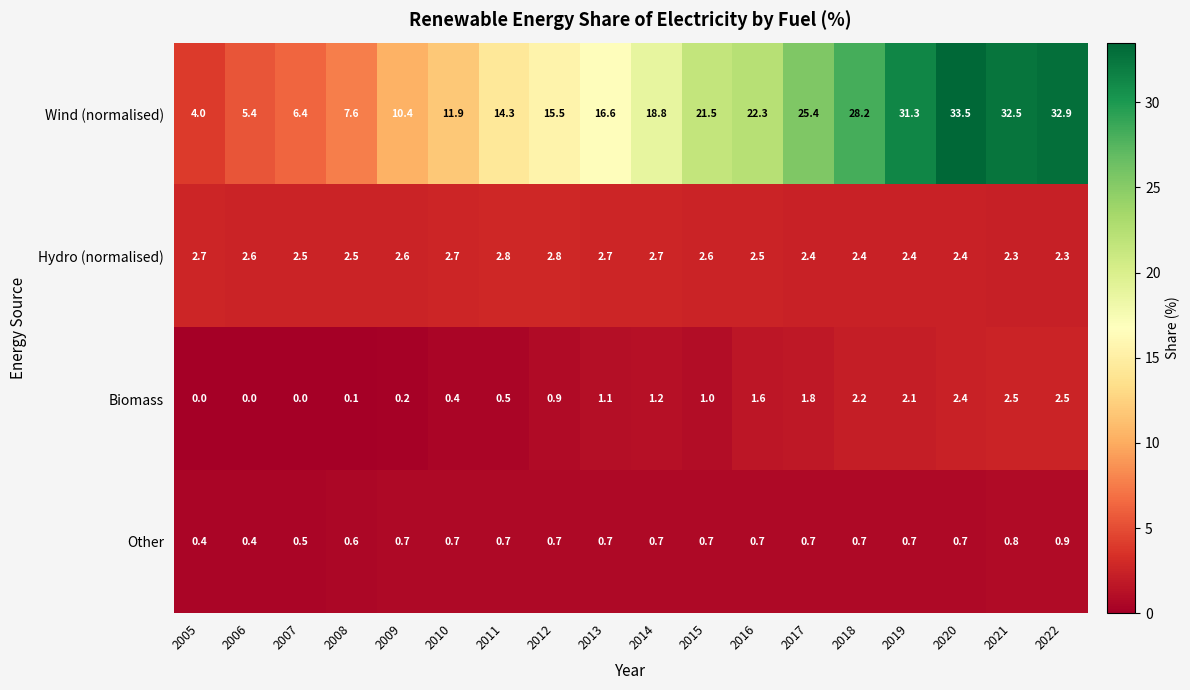

Which series has the largest total across all categories?

Wind (normalised)